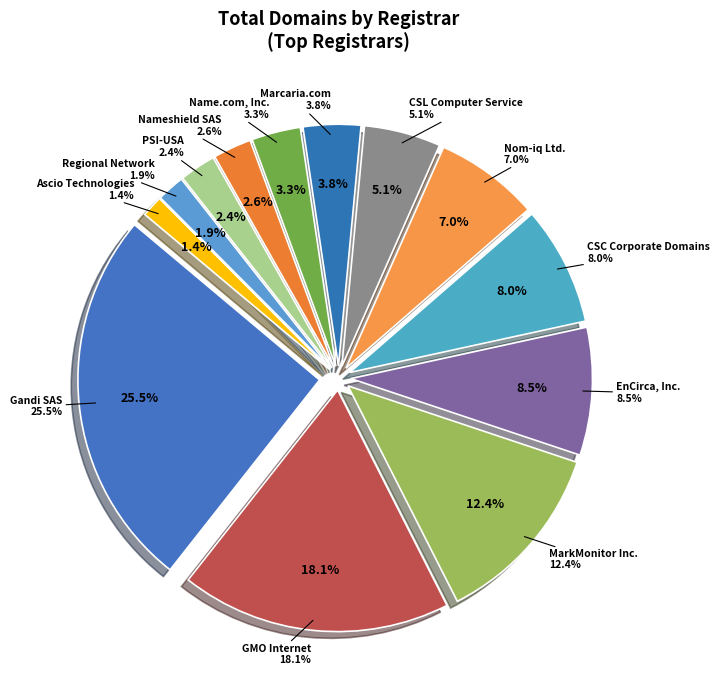

What portion of the pie excludes Marcaria.com?

96.2%